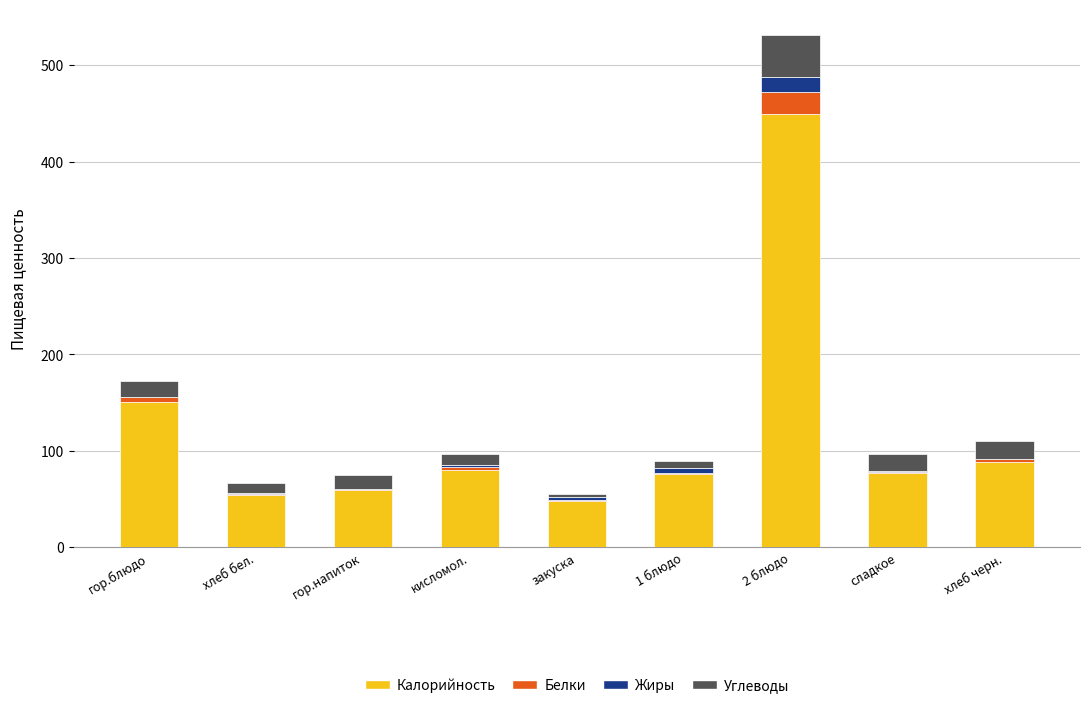

What is the difference between the Калорийность values at хлеб бел. and хлеб черн.?

34.8